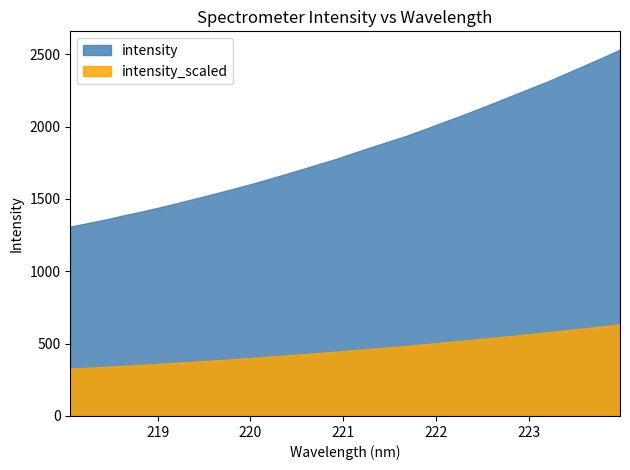

Rank the series by their maximum value, from highest to lowest.

intensity, intensity_scaled